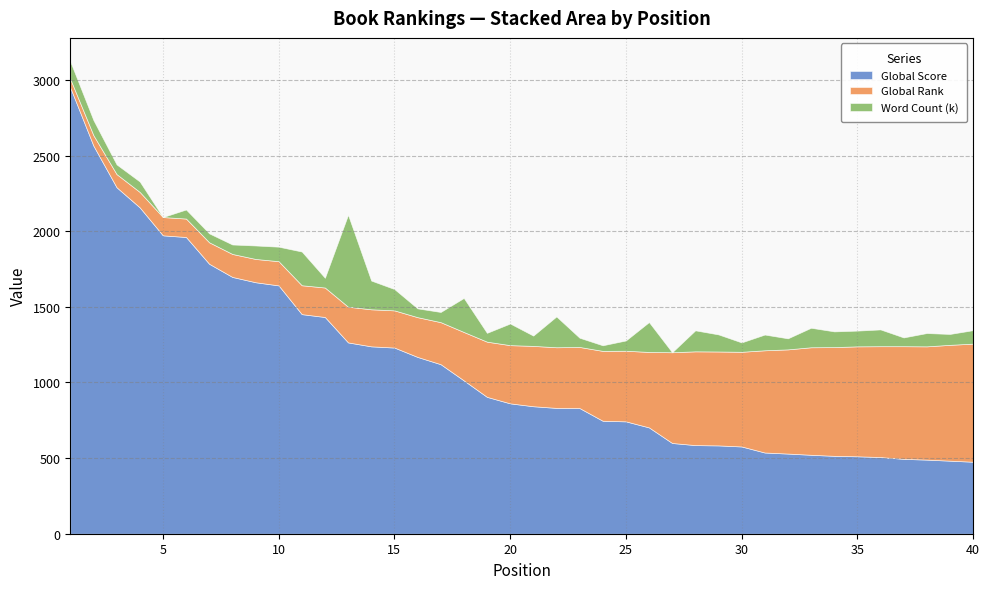

Rank the series by their average value, from highest to lowest.

Global Score, Global Rank, Word Count (k)